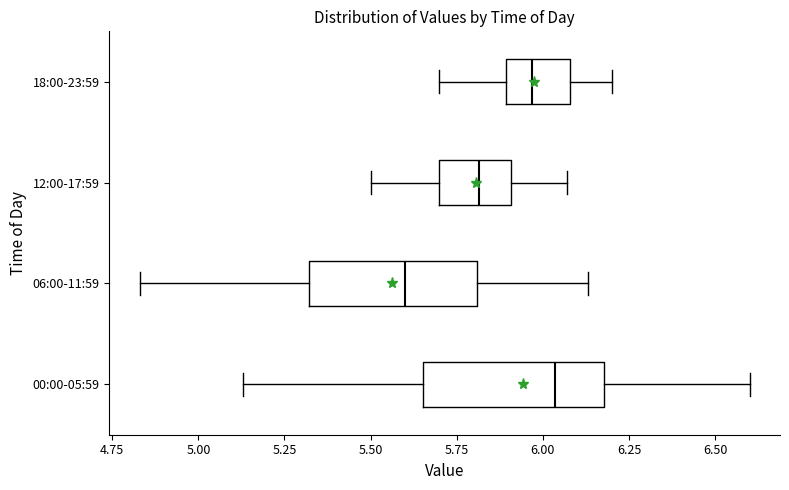

Reading bottom to top, read every box against the x-axis: the position of its median line, the range the box covers, and the ends of its whiskers. The values are not printed on the chart, so give them approximately, as read against the axis.

00:00-05:59: median 6.05, box 5.65 to 6.20, whiskers 5.15 to 6.60
06:00-11:59: median 5.60, box 5.30 to 5.80, whiskers 4.85 to 6.15
12:00-17:59: median 5.80, box 5.70 to 5.90, whiskers 5.50 to 6.05
18:00-23:59: median 5.95, box 5.90 to 6.10, whiskers 5.70 to 6.20